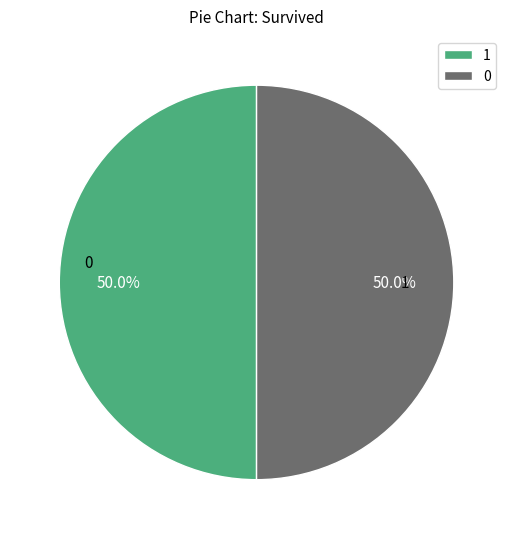

How many segments does this pie chart have?

2